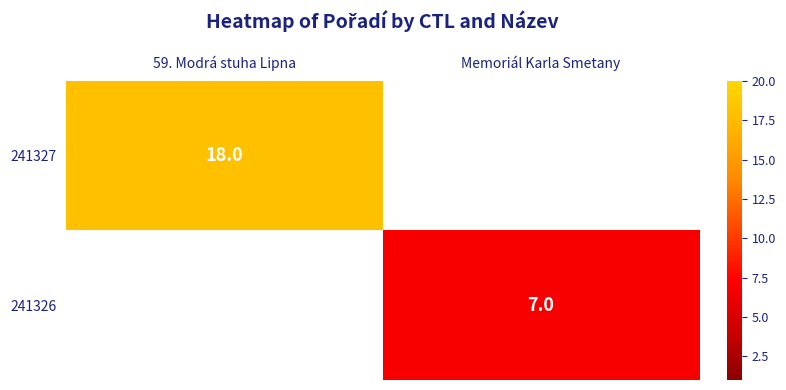

Is it true that 241326 equals 7 at Memoriál Karla Smetany?

True